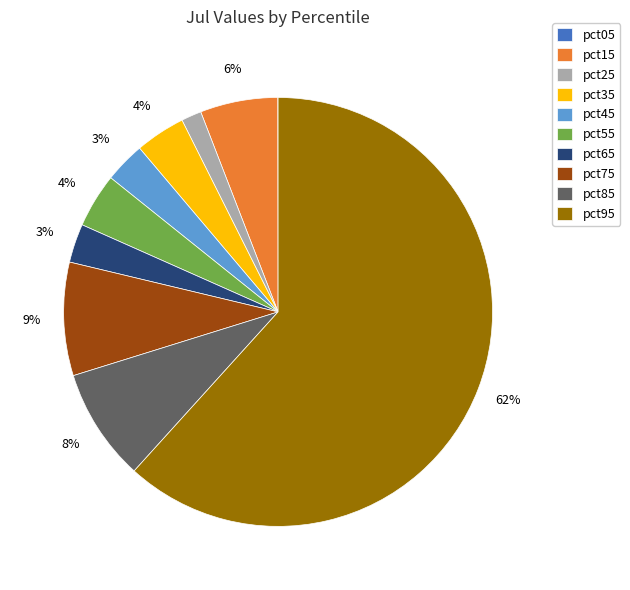

Does any single category account for the majority?

Yes